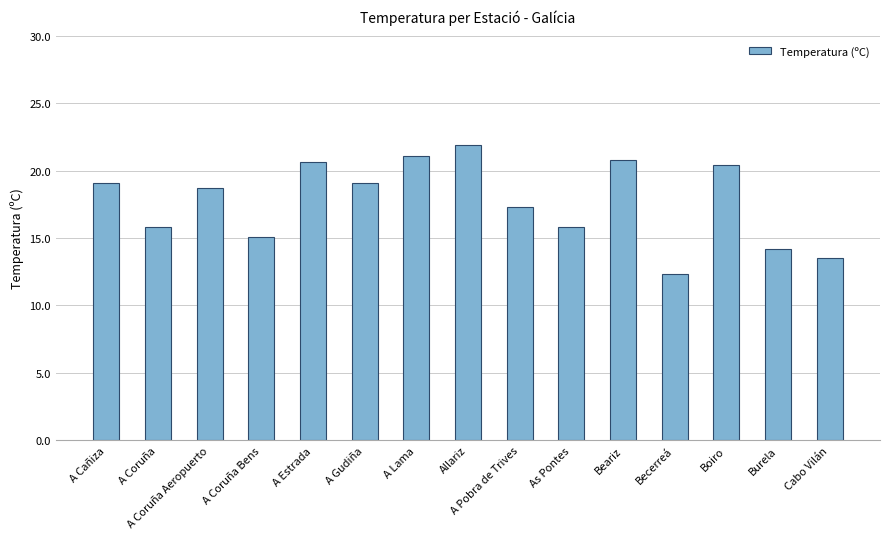

Reading left to right, extract all data points from this chart.

19.1	15.8	18.7	15.1	20.6	19.1	21.1	21.9	17.3	15.8	20.8	12.3	20.4	14.2	13.5